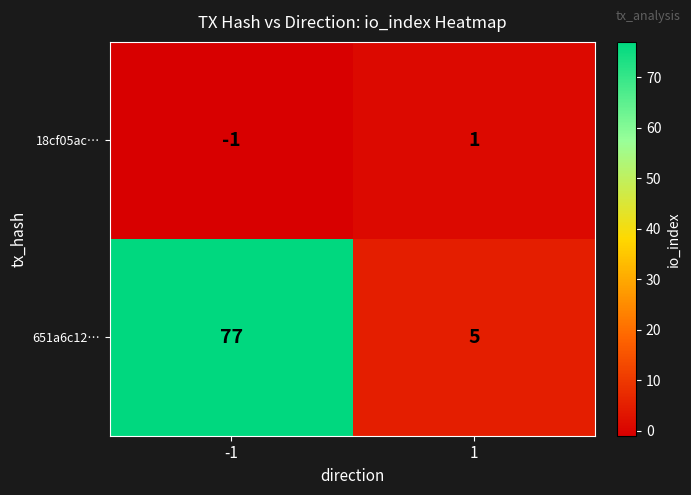

Between -1 and 1, which series saw the biggest shift?

651a6c12…